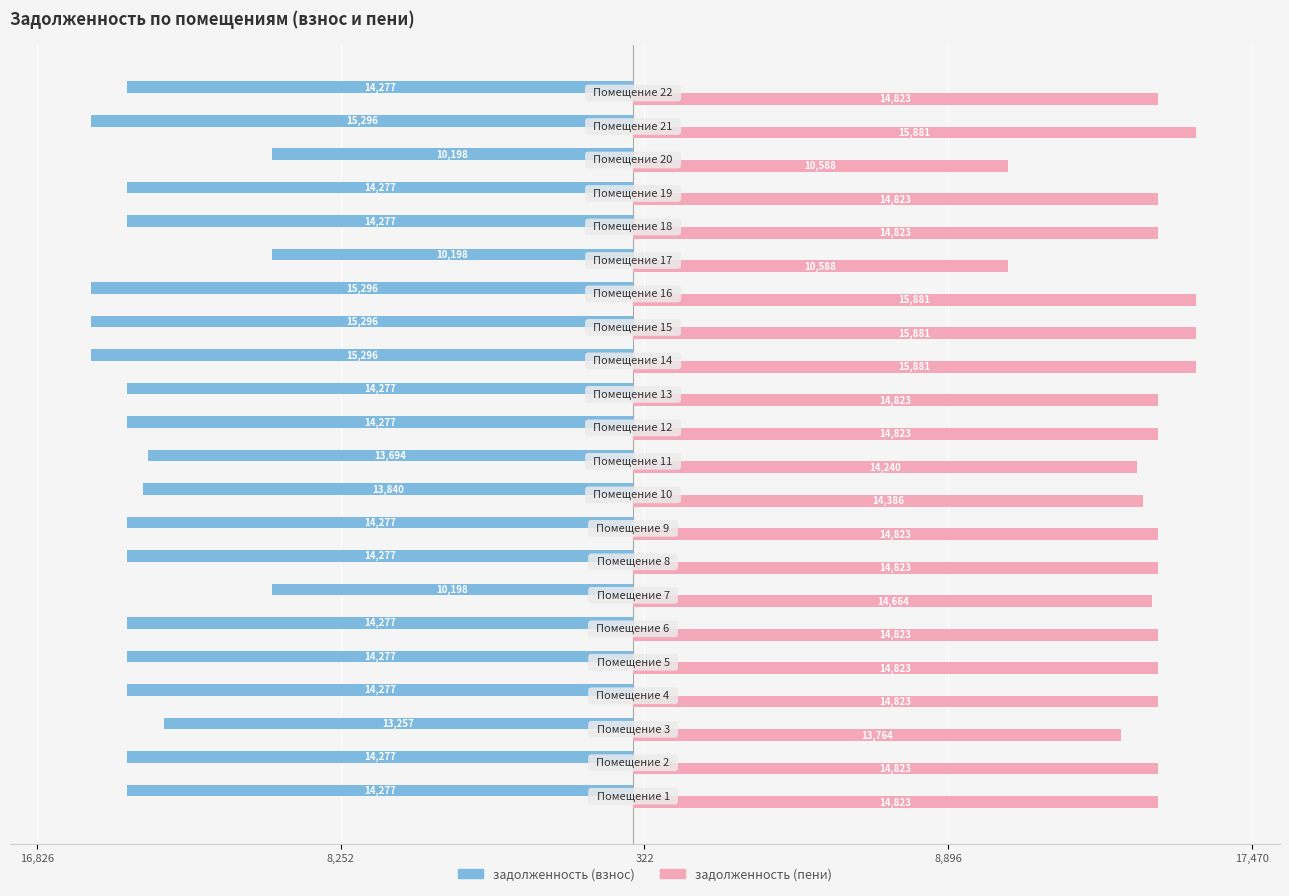

What are all the series names shown in the legend?

задолженность (взнос), задолженность (пени)